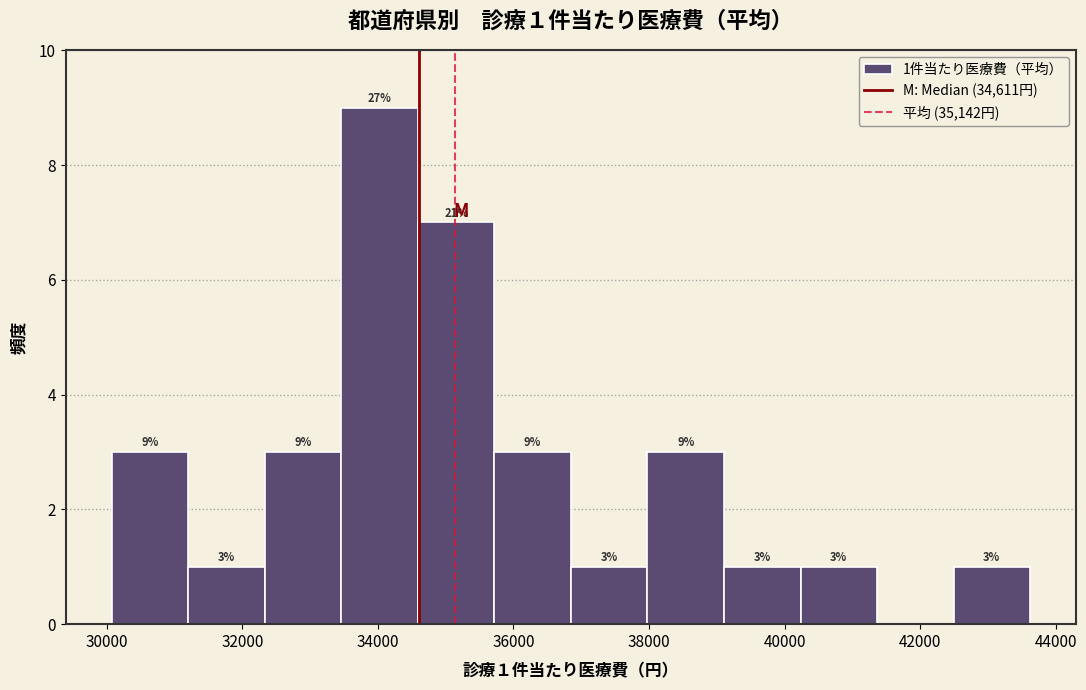

Over which range of the x-axis is the bar tallest?

33400 to 34600